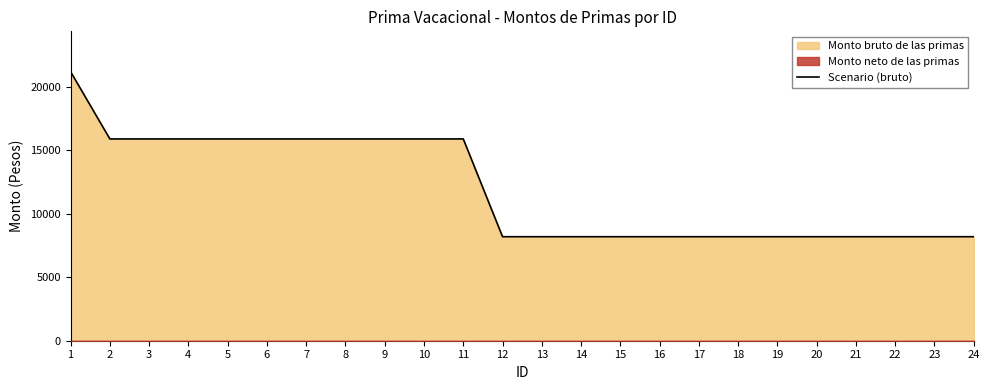

How many lines are shown in the chart?

1